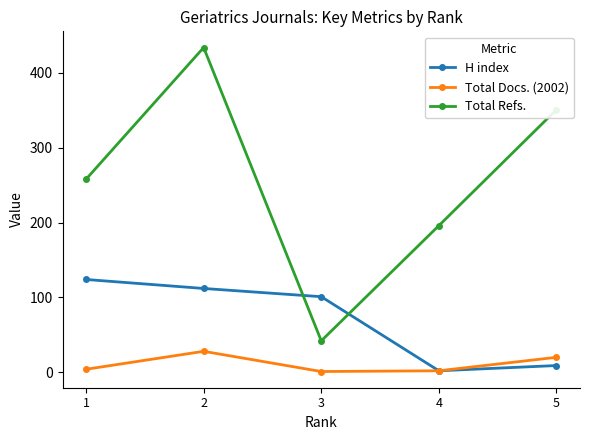

Count the number of data series in this chart.

3